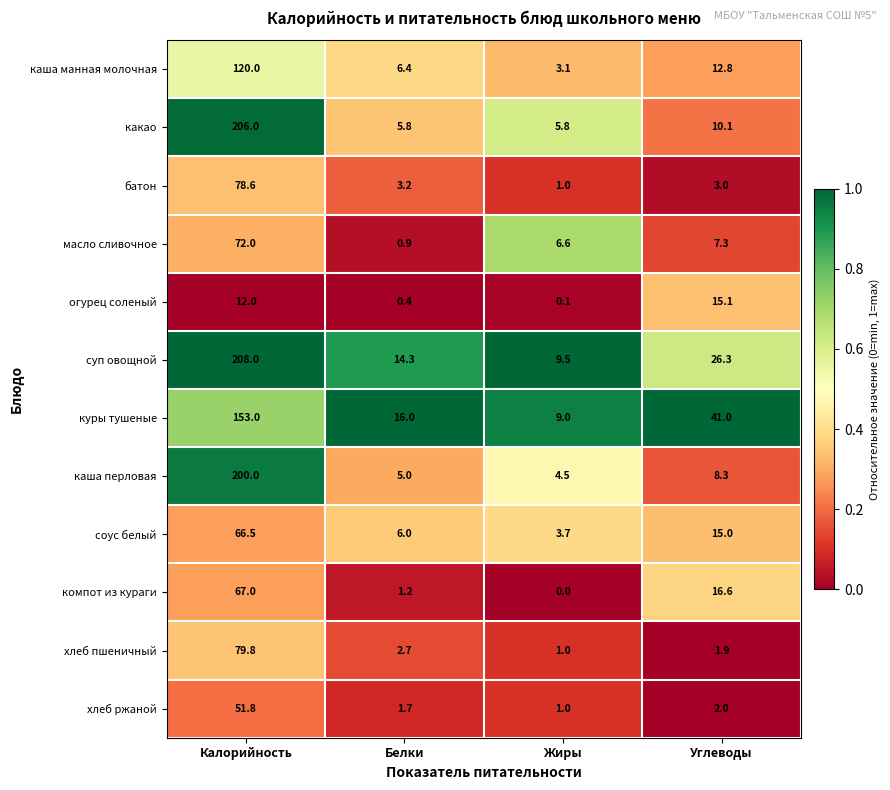

Which series has the widest spread of values?

какао